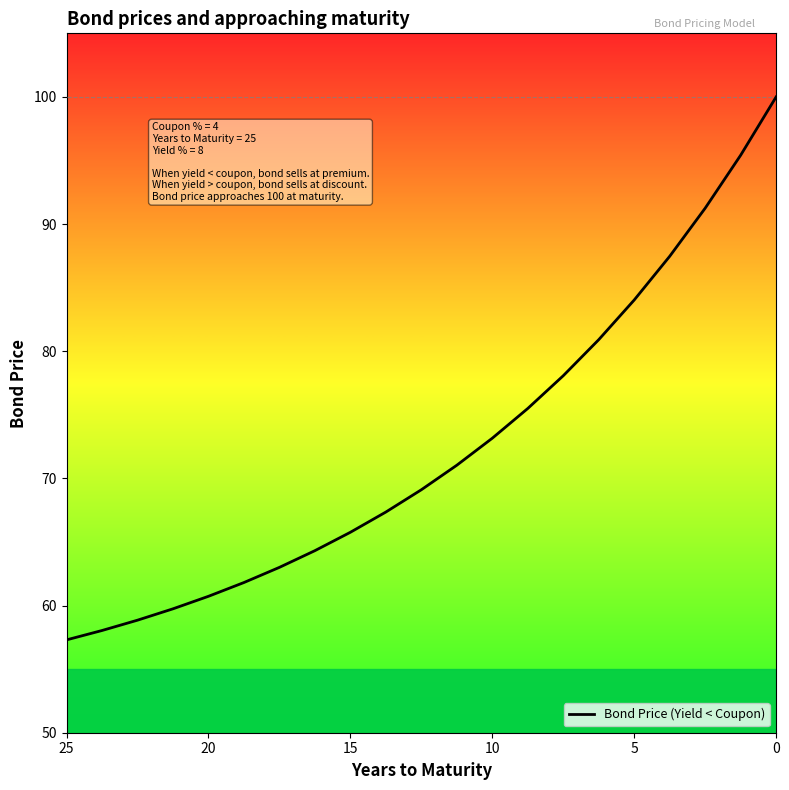

What is the difference between the second highest and minimum values?

38.1